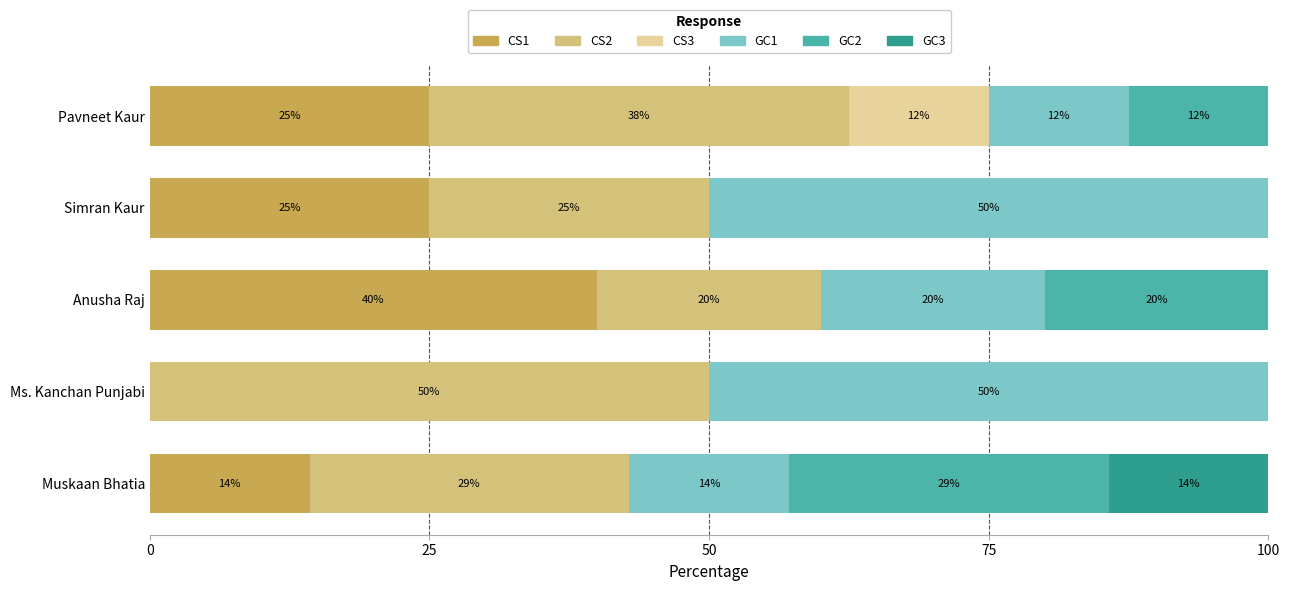

The value of CS1 at Anusha Raj is 23.2. True or false?

False